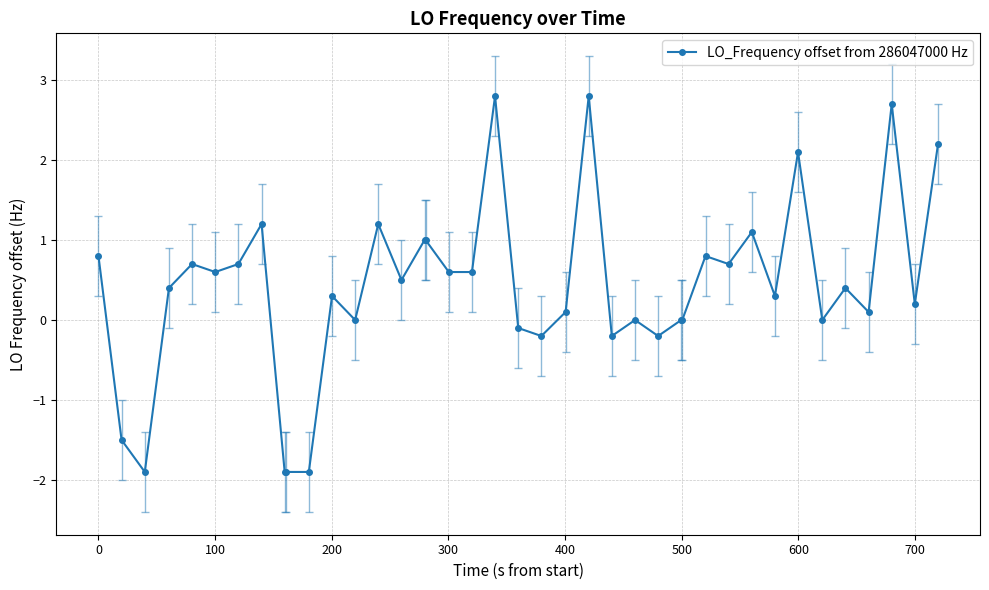

True or false: the data has more than 2 interior local peaks.

True